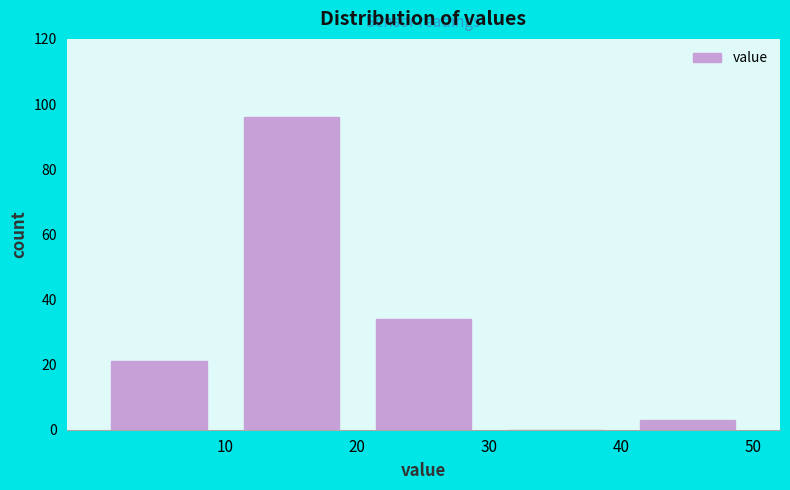

Reading left to right, transcribe this chart: for each bar, give the range it covers on the x-axis and its height. The values are not printed on the chart, so give them approximately, as read against the axis.

0 to 10: 22
10 to 20: 96
20 to 30: 34
30 to 40: 0
40 to 50: 4